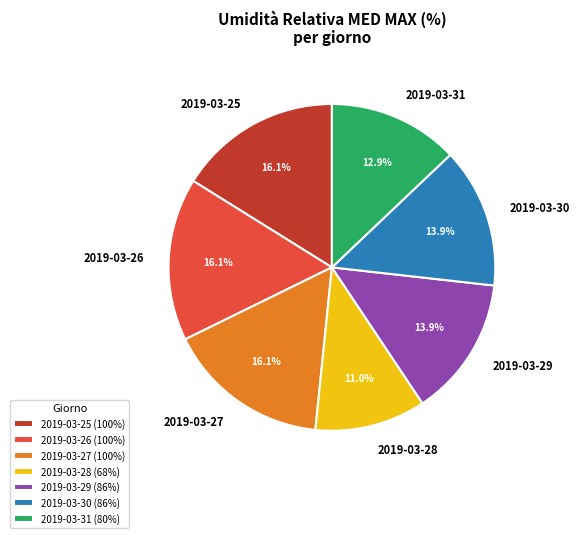

What portion of the pie excludes 2019-03-25?

83.9%